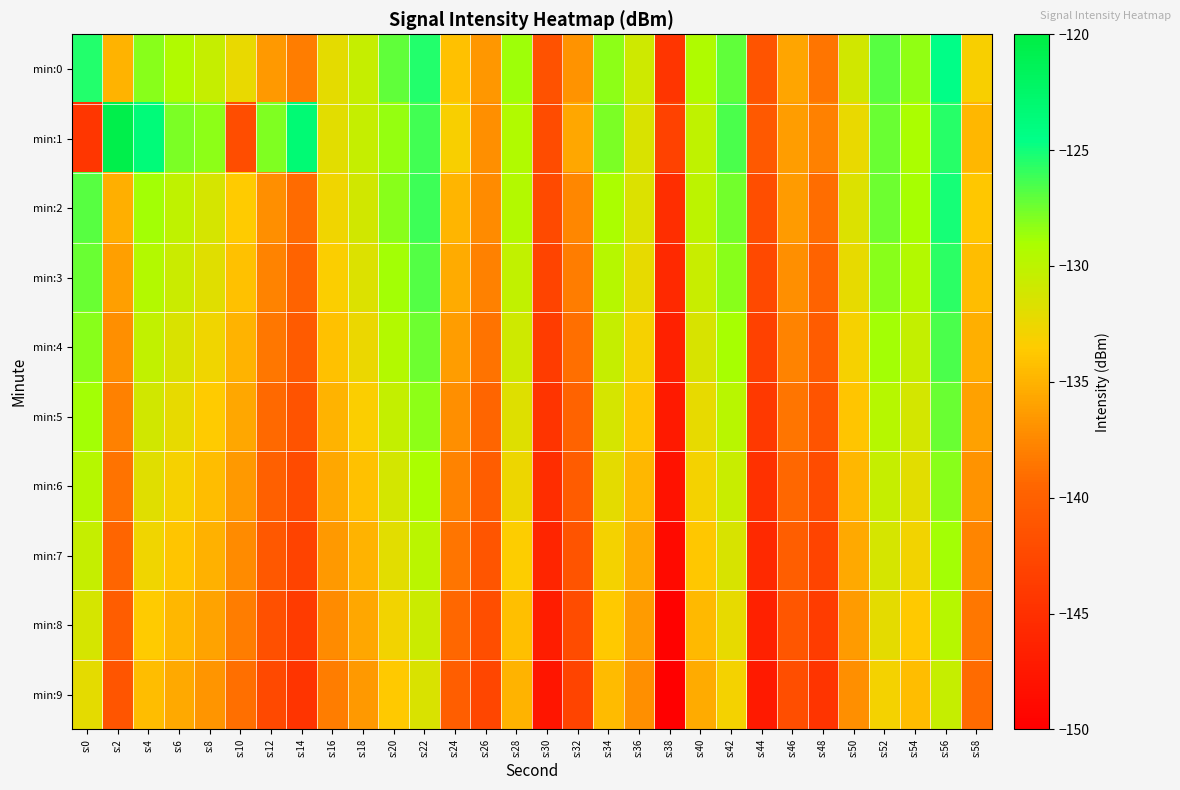

What is the spread (max minus min) of values at s:8?

8.5